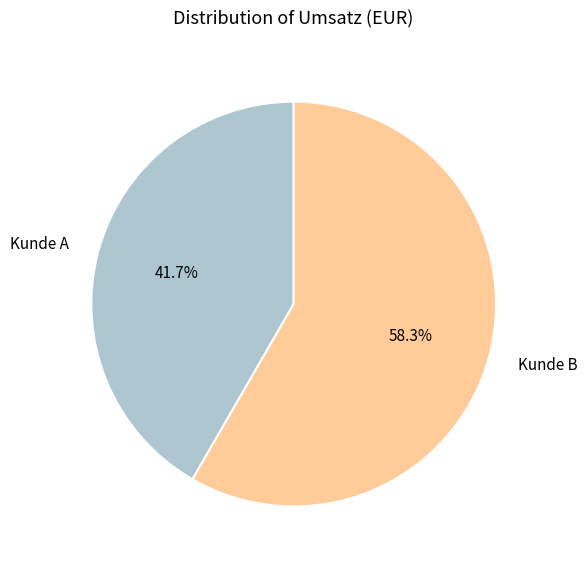

Which category has the biggest portion of the pie?

Kunde B